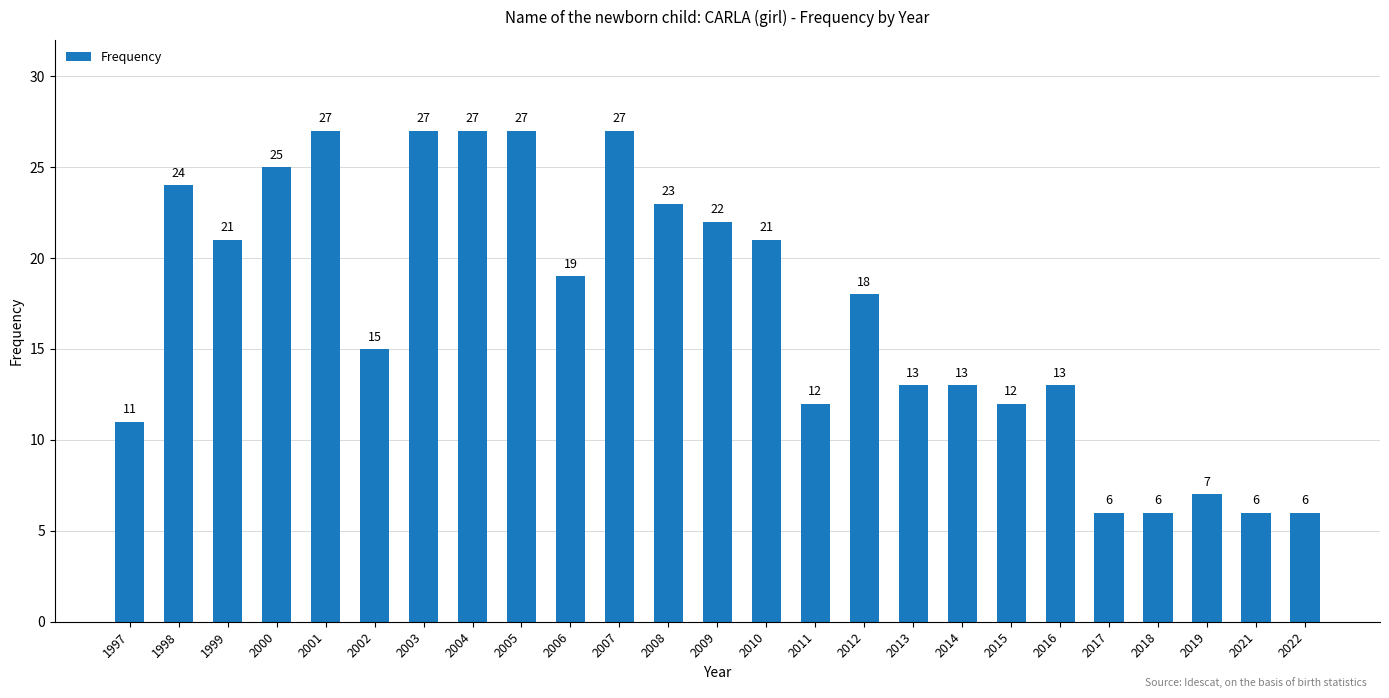

What is the value of the 22nd bar from the left?

6